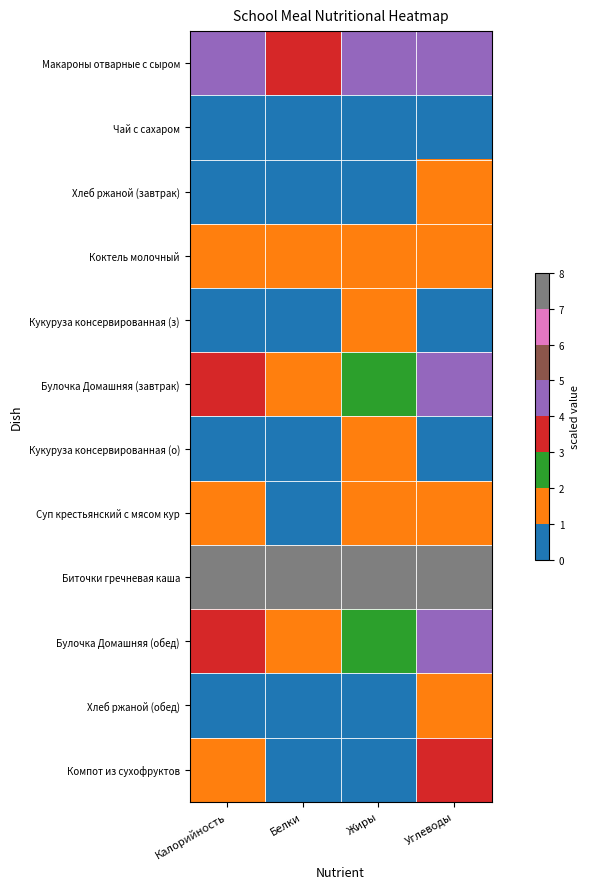

Reading left to right, what are all the values shown in this chart?

Макароны отварные с сыром: Калорийность=0.5	Белки=0.4	Жиры=0.6	Углеводы=0.5
Чай с сахаром: Калорийность=0.0	Белки=0.0	Жиры=0.0	Углеводы=0.1
Хлеб ржаной (завтрак): Калорийность=0.1	Белки=0.1	Жиры=0.0	Углеводы=0.2
Коктель молочный: Калорийность=0.2	Белки=0.2	Жиры=0.2	Углеводы=0.2
Кукуруза консервированная (з): Калорийность=0.0	Белки=0.0	Жиры=0.2	Углеводы=0.0
Булочка Домашняя (завтрак): Калорийность=0.4	Белки=0.2	Жиры=0.3	Углеводы=0.6
Кукуруза консервированная (о): Калорийность=0.0	Белки=0.0	Жиры=0.2	Углеводы=0.0
Суп крестьянский с мясом кур: Калорийность=0.1	Белки=0.1	Жиры=0.2	Углеводы=0.1
Биточки гречневая каша: Калорийность=1.0	Белки=1.0	Жиры=1.0	Углеводы=1.0
Булочка Домашняя (обед): Калорийность=0.4	Белки=0.2	Жиры=0.3	Углеводы=0.6
Хлеб ржаной (обед): Калорийность=0.1	Белки=0.1	Жиры=0.0	Углеводы=0.2
Компот из сухофруктов: Калорийность=0.2	Белки=0.0	Жиры=0.0	Углеводы=0.5